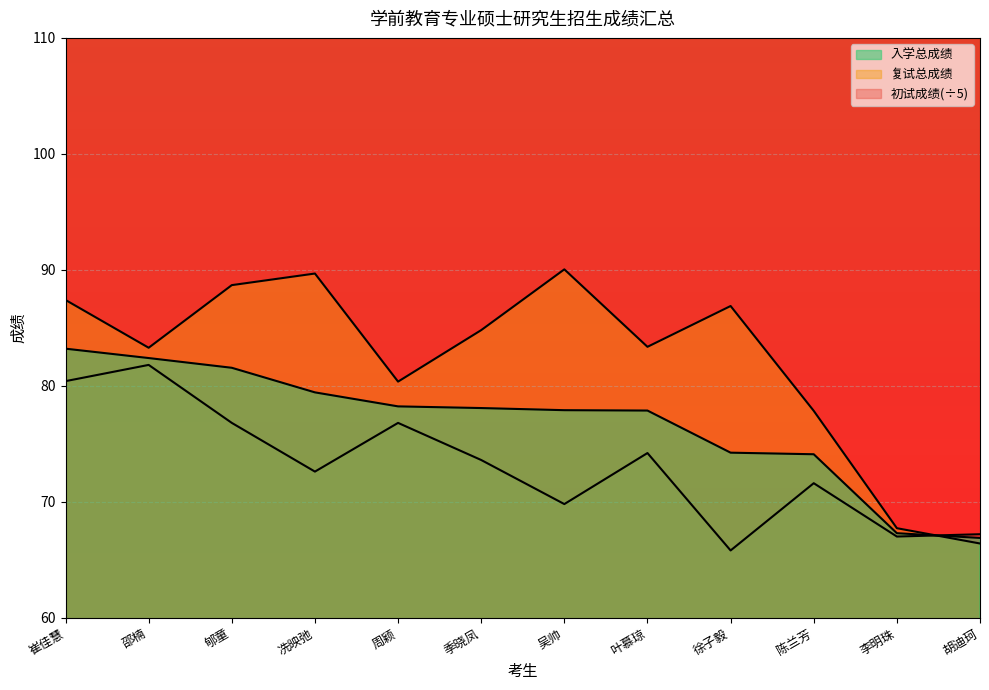

Is the value of 初试成绩 at 冼映弛 greater than the value of 复试总成绩 at 崔佳慧?

No